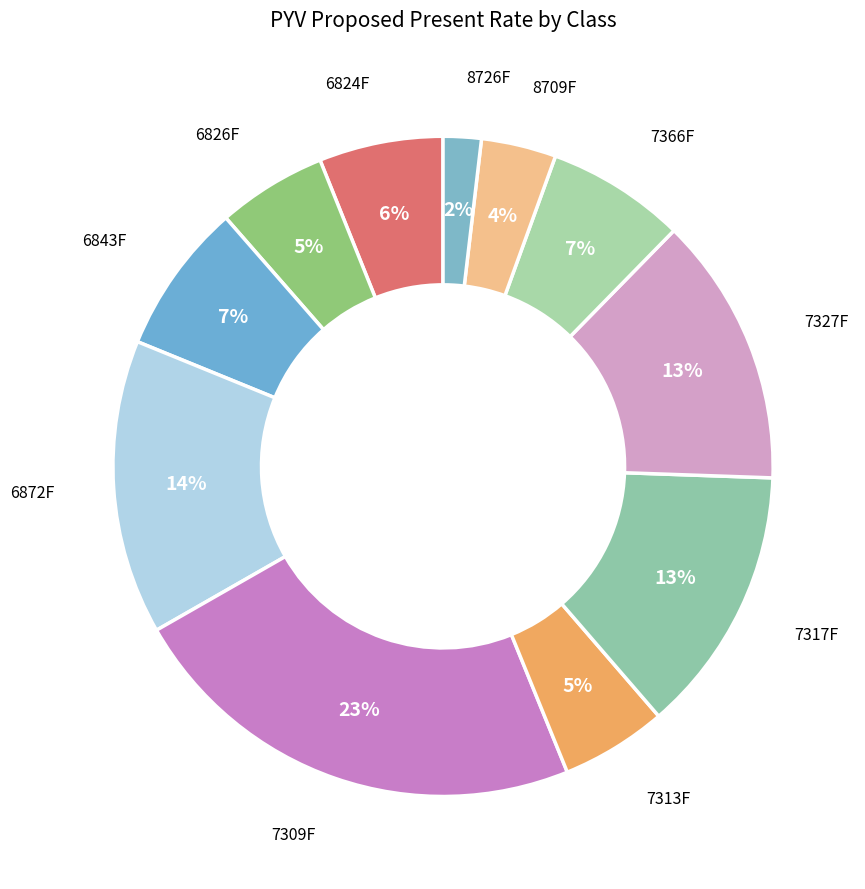

To the nearest percent, what is the difference between the largest and smallest slice percentages?

21%